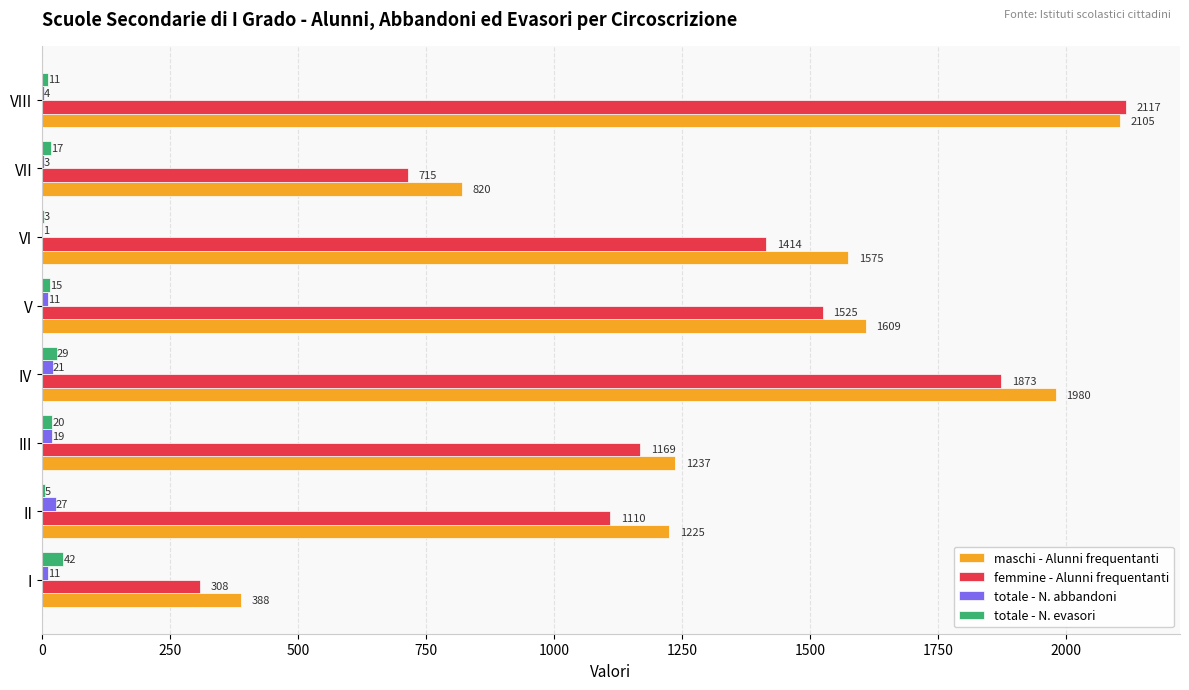

Where is totale - N. evasori nearest to the value 22?

III